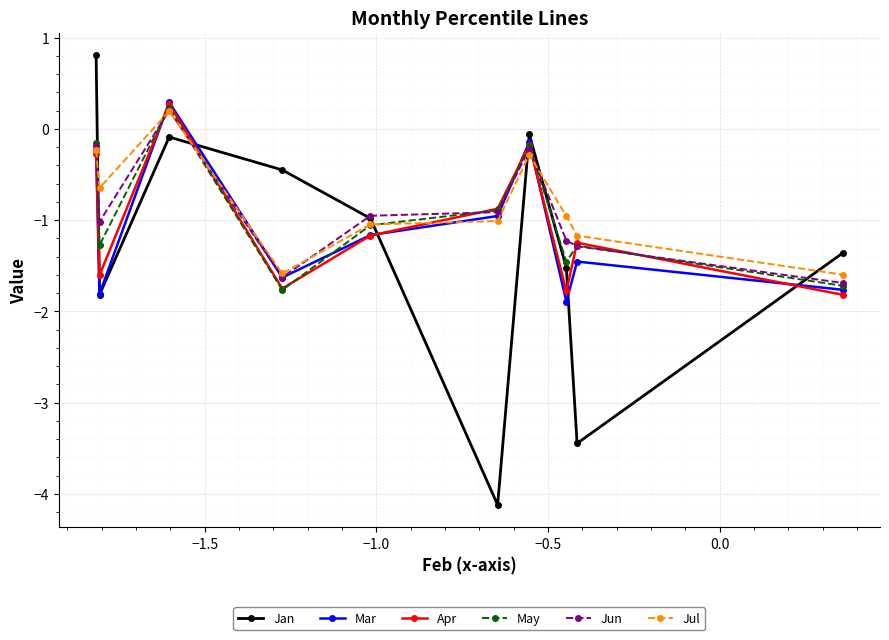

How many interior local peaks does the Jan series have?

2